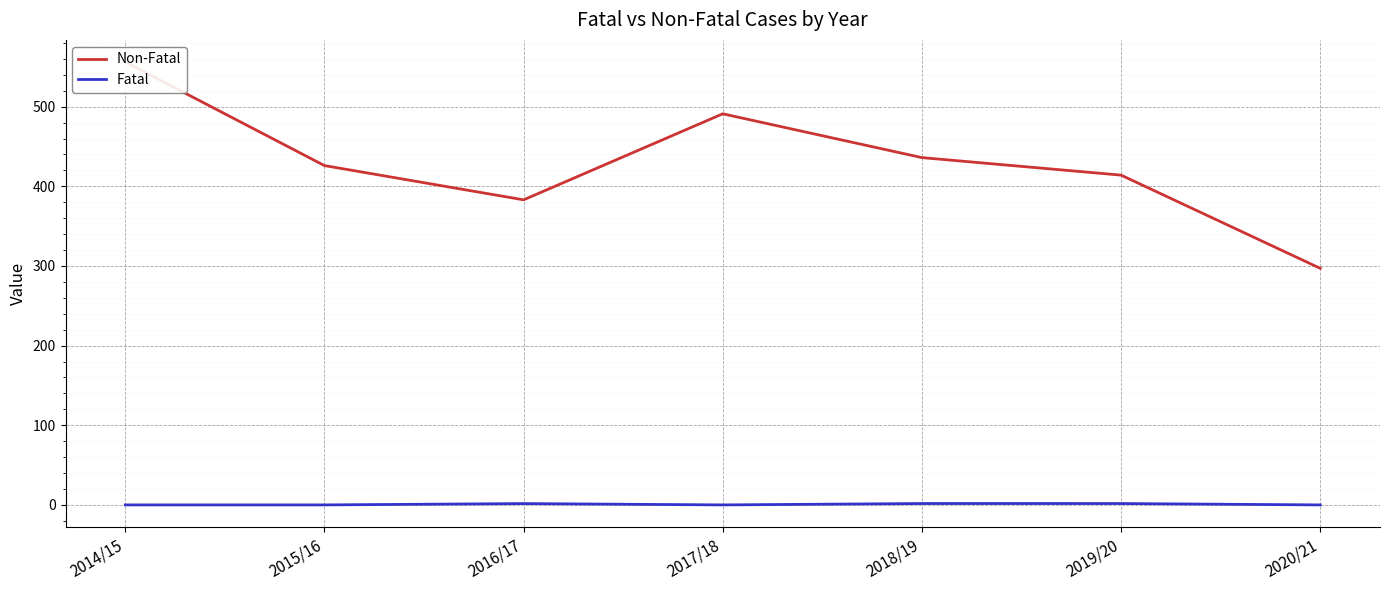

What is the sum of the Fatal values at 2018/19 and 2016/17?

3.4